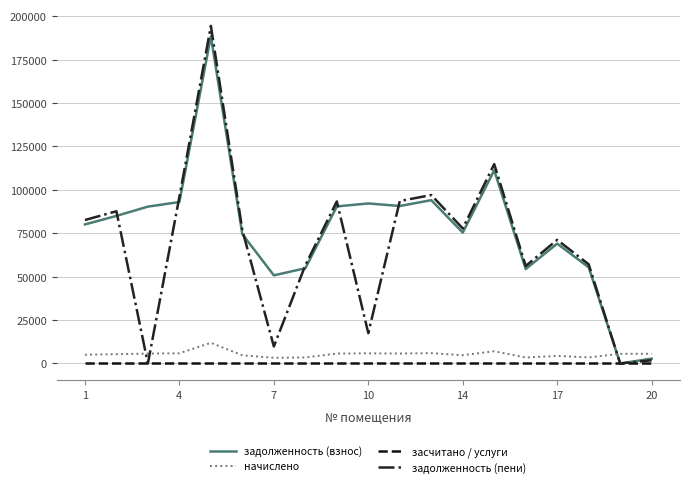

True or false: задолженность (взнос) and засчитано / услуги intersect in this chart.

False